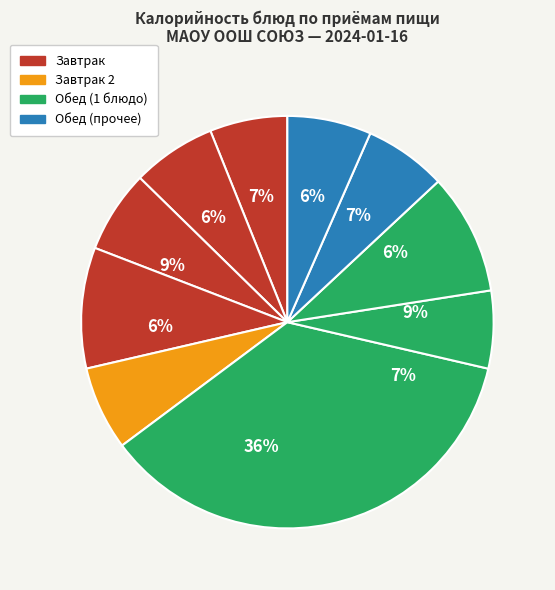

To the nearest percent, what is the difference between the largest and smallest slice percentages?

30%